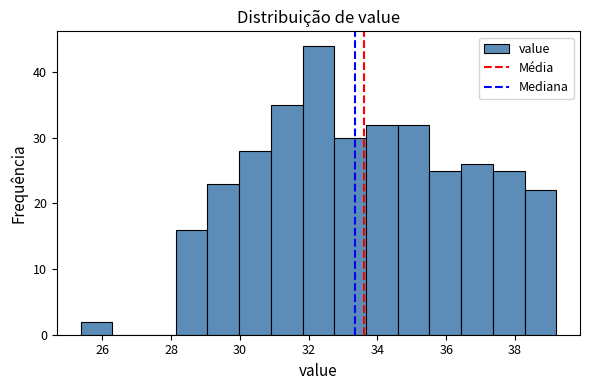

How tall is the bar that spans 36.4 to 37.4 on the x-axis? Neither the bar edges nor the heights are printed on the chart, so give them approximately, as read against the axes.

26